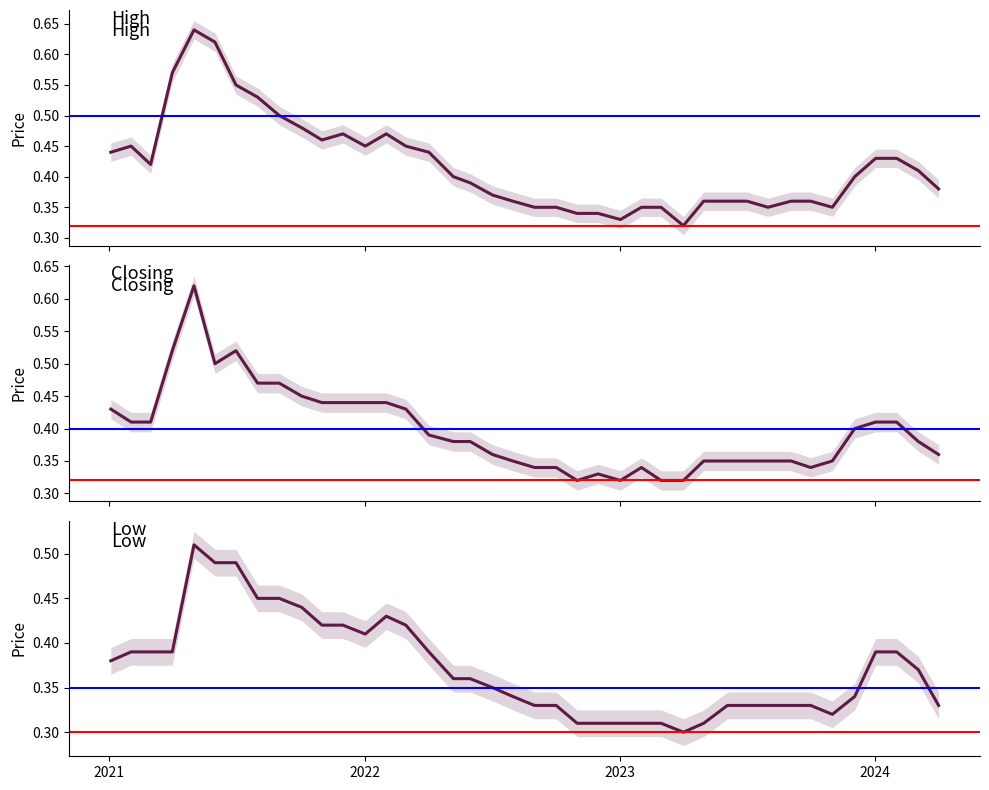

Count the number of data series in this chart.

3